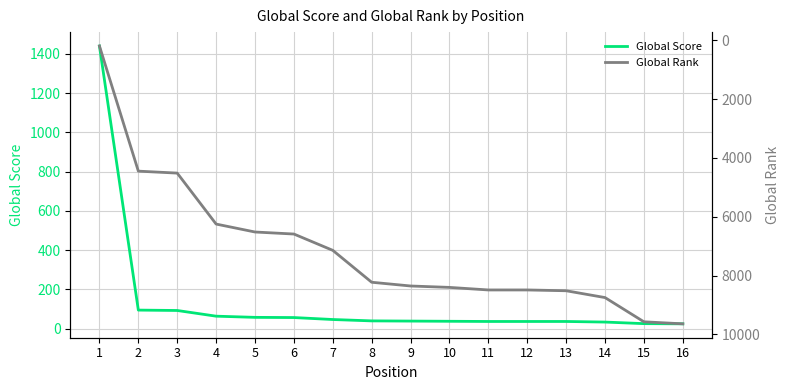

Is it true that Global Rank equals 14315 at 15?

False